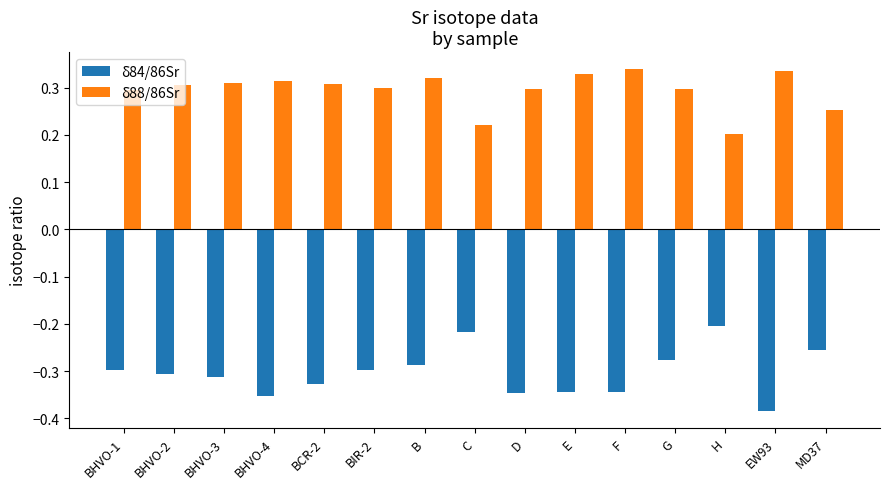

What is the sum of the δ88/86Sr values at BCR-2 and D?

0.6